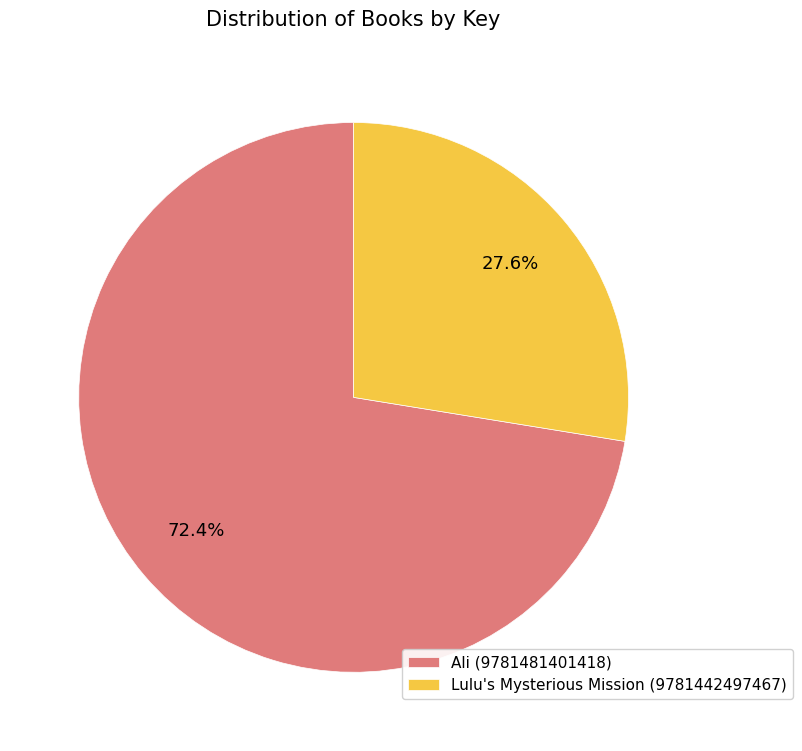

What portion of the pie excludes Ali (9781481401418)?

27.6%